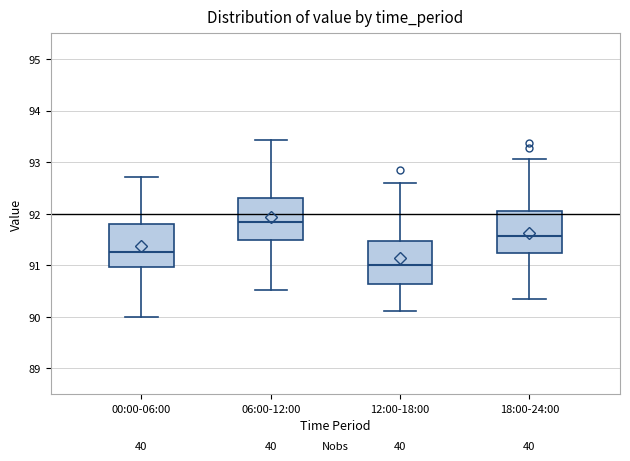

Where does the median line of the box for 06:00-12:00 sit on the y-axis? The values are not printed on the chart, so give them approximately, as read against the axis.

91.8